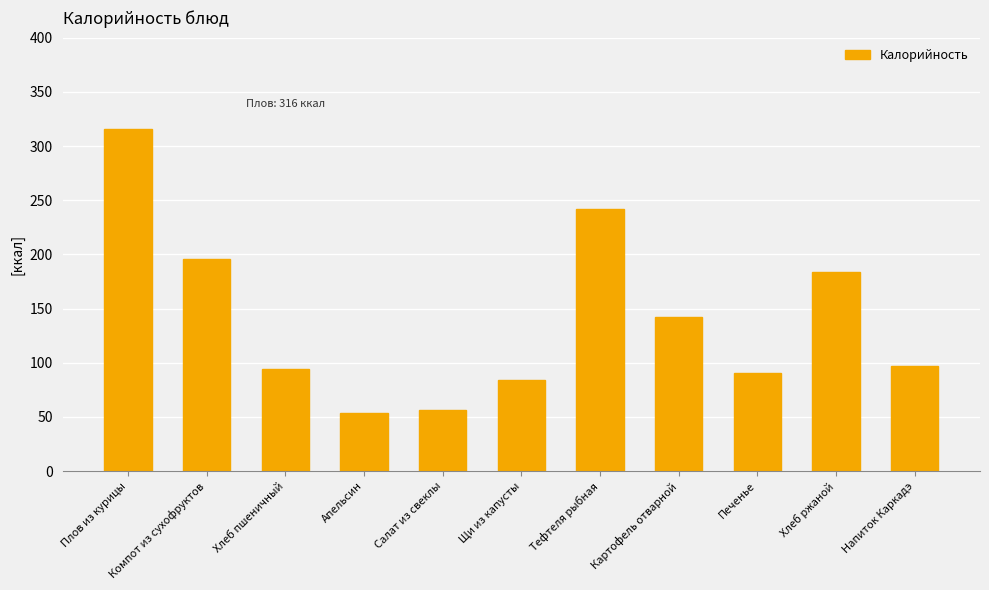

What is the sum of all values?

1556